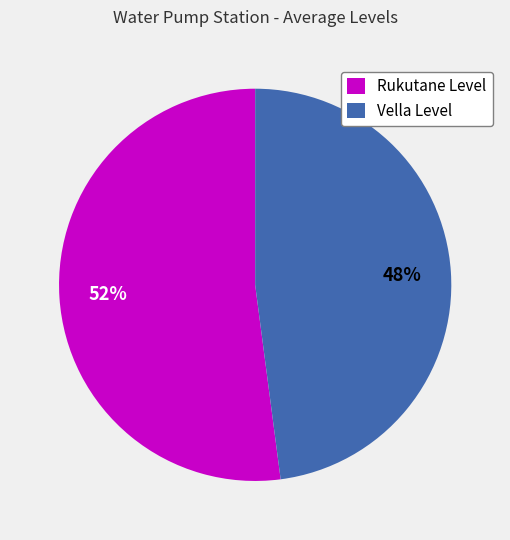

Between Vella Level and Rukutane Level, which is larger?

Rukutane Level